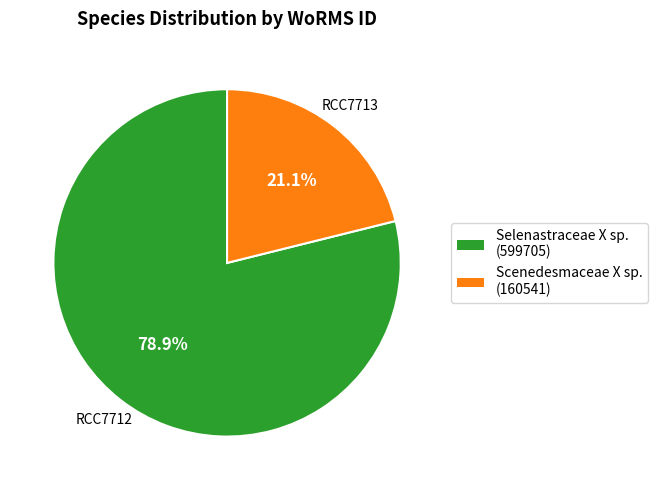

Is there a majority slice in this chart?

Yes